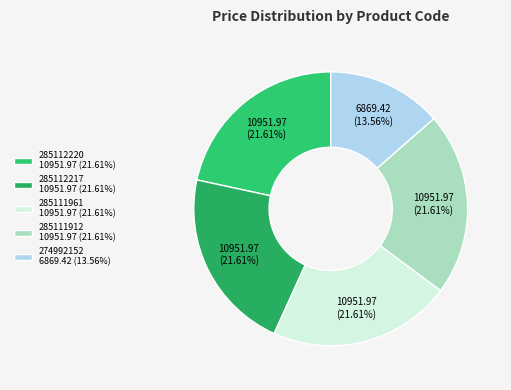

To the nearest percent, what percentage of the pie is 285112217?

22%